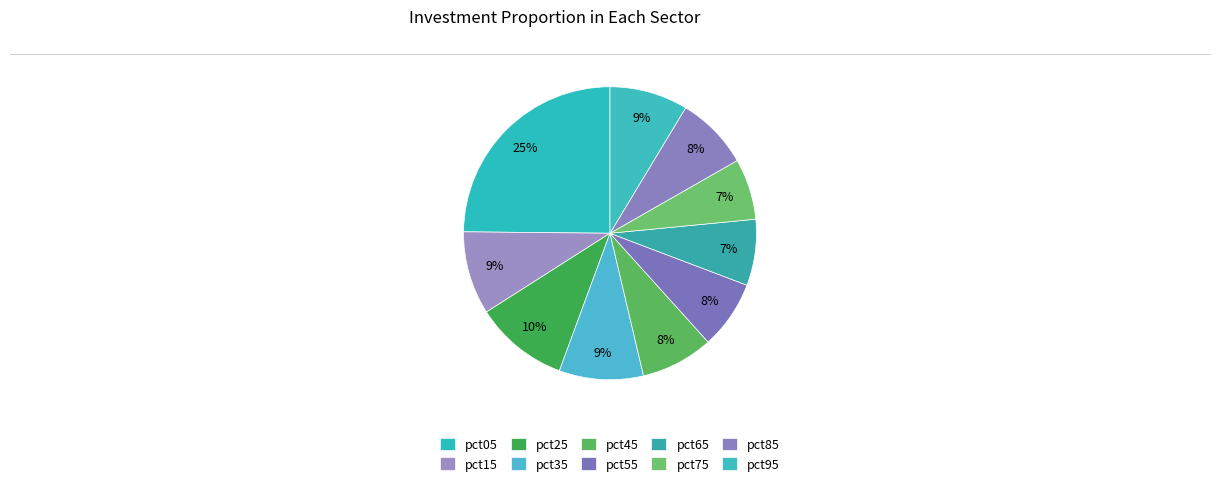

True or false: pct25 accounts for 23% of the total.

False